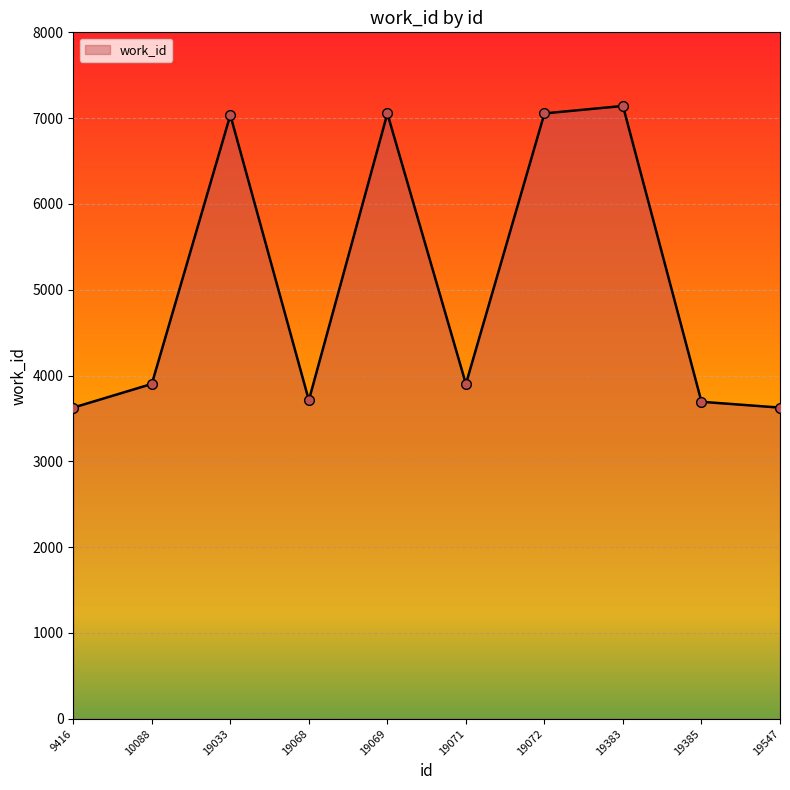

What is the sum of all values?

50749